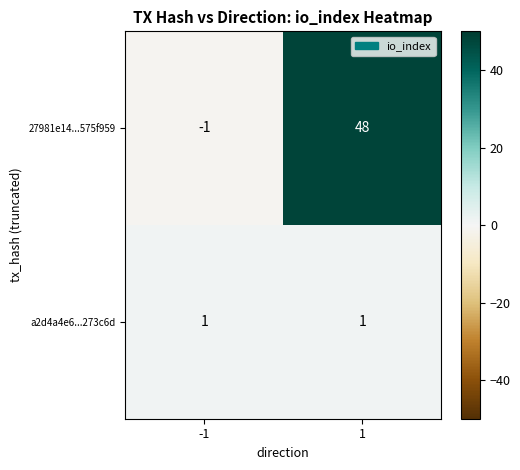

What is the maximum value shown in the chart?

48